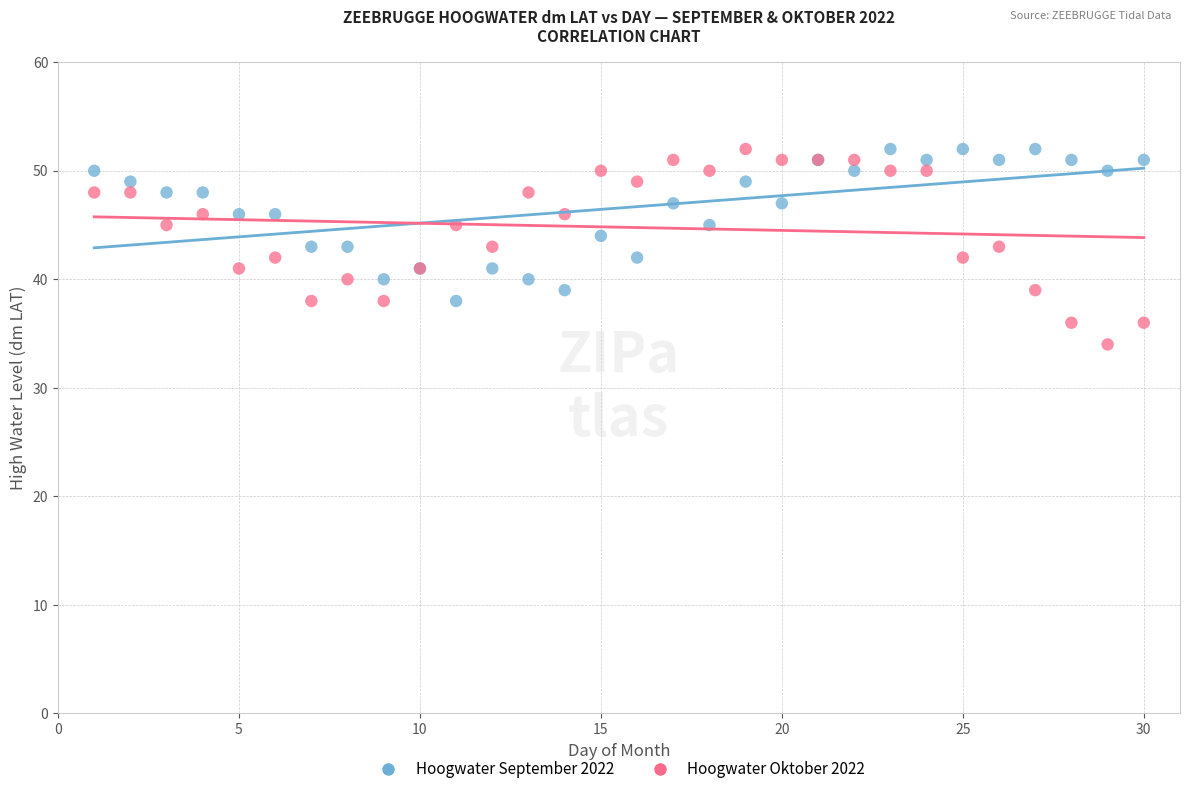

Which series contains the lowest Y value?

Hoogwater Oktober 2022